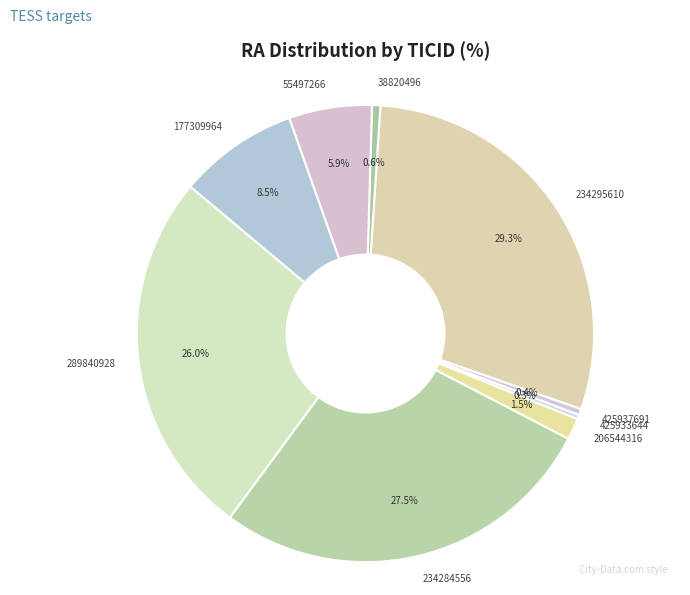

Which slice is the largest?

234295610